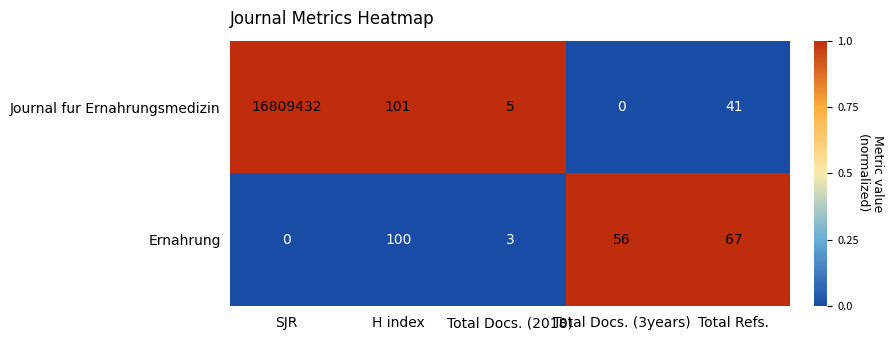

The value of Ernahrung at Total Refs. is 67. True or false?

True